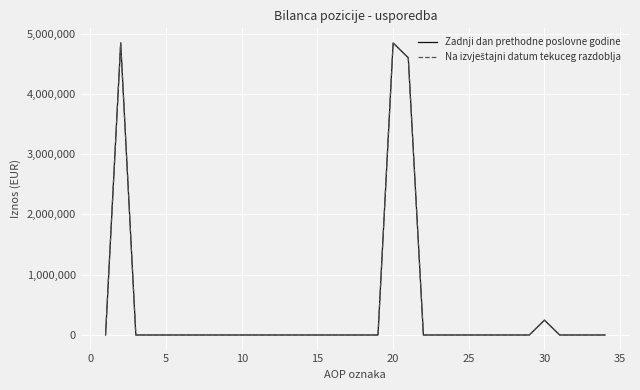

What is the maximum value shown in the chart?

4845846